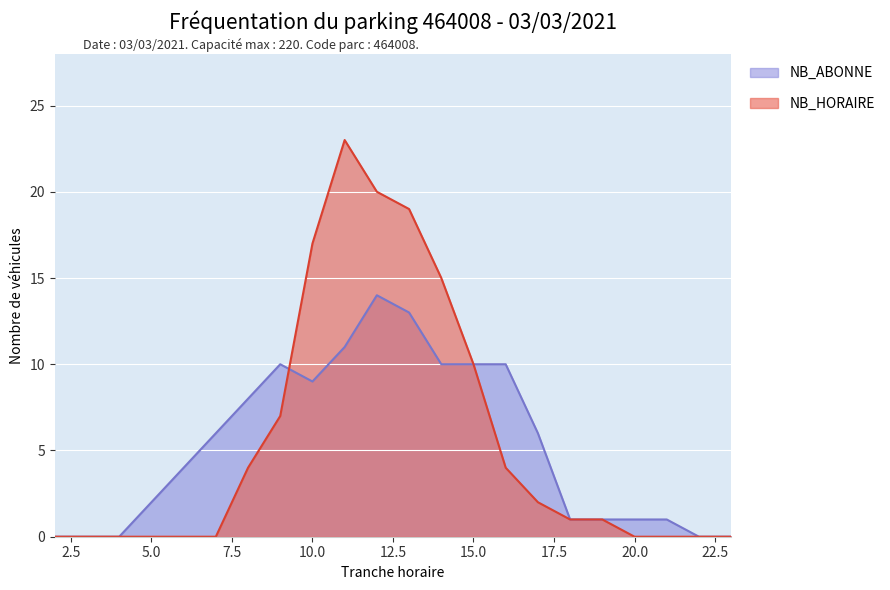

Is it true that NB_ABONNE equals 1 at 19?

True